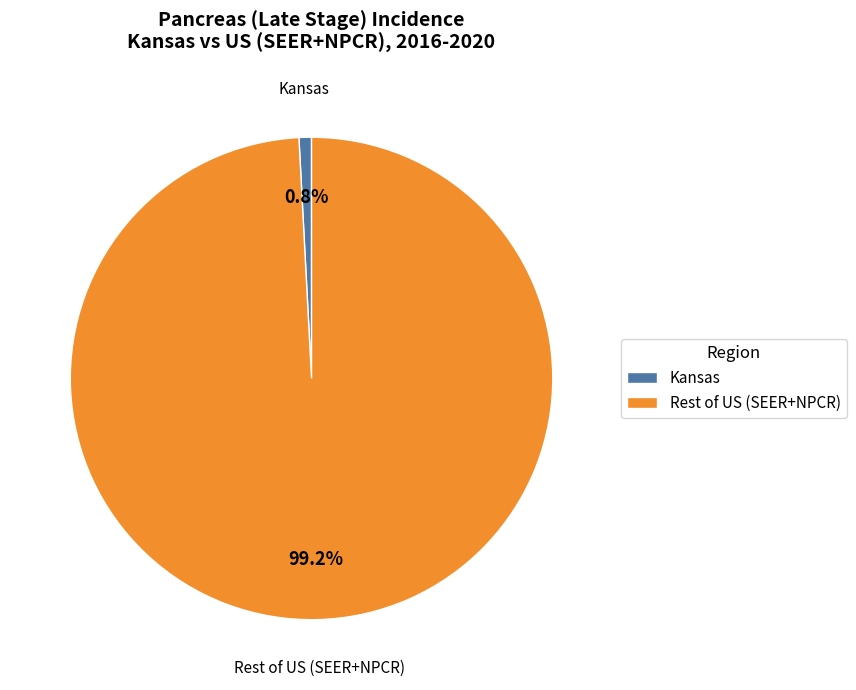

Which has a higher value, Rest of US (SEER+NPCR) or Kansas?

Rest of US (SEER+NPCR)